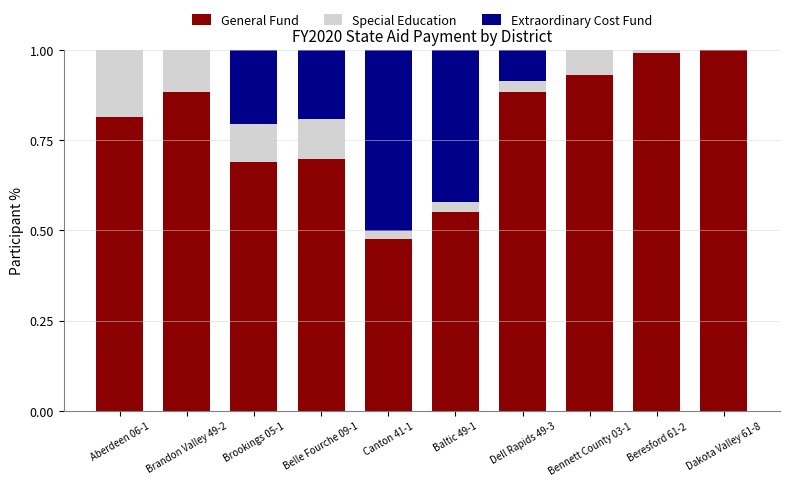

True or false: General Fund has a value of 1.0 at Beresford 61-2.

True